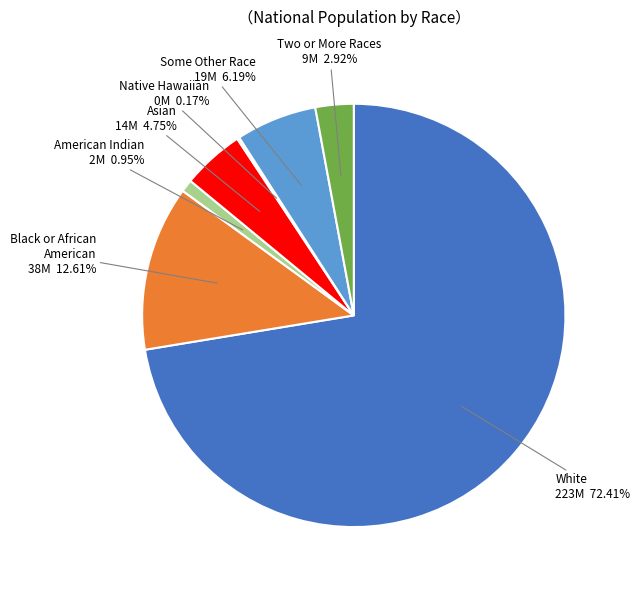

Is there any slice that represents more than half of the pie?

Yes